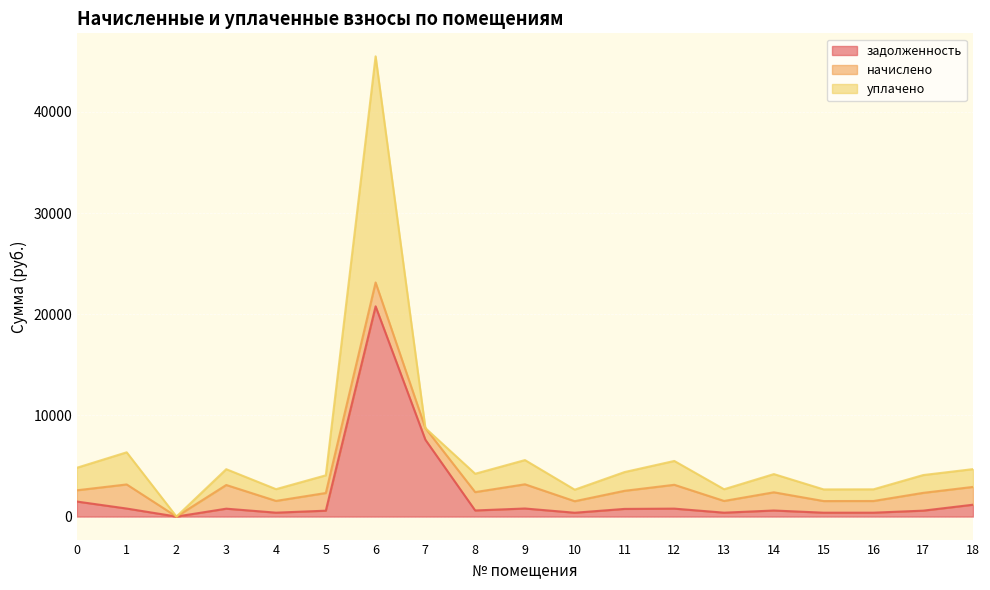

True or false: задолженность and уплачено cross at least once.

False